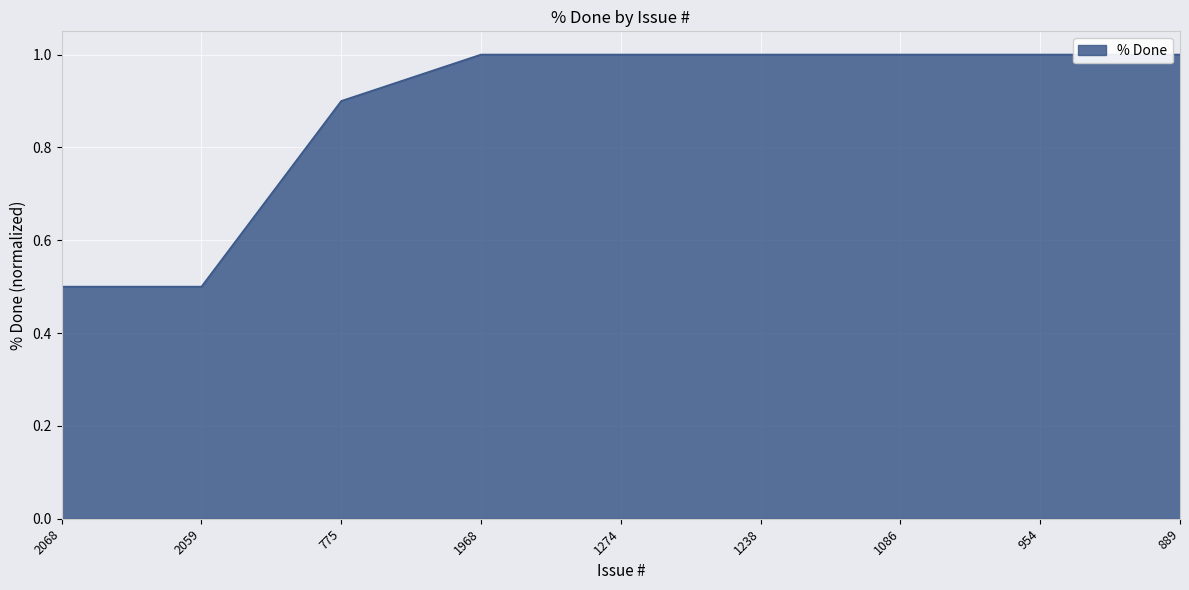

What is the minimum value shown in the chart?

0.5